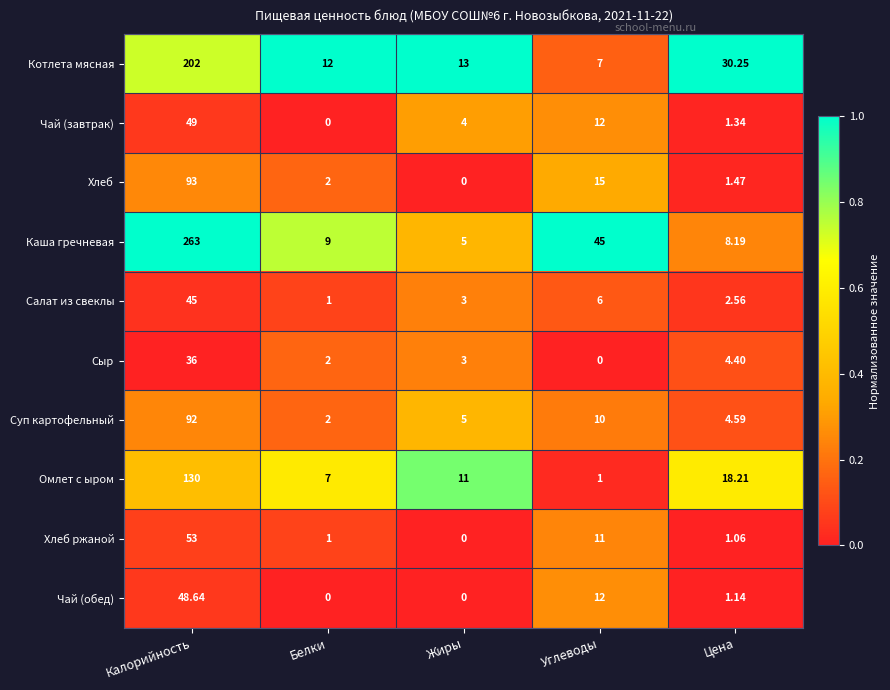

Which label corresponds to the largest value in the chart?

Калорийность